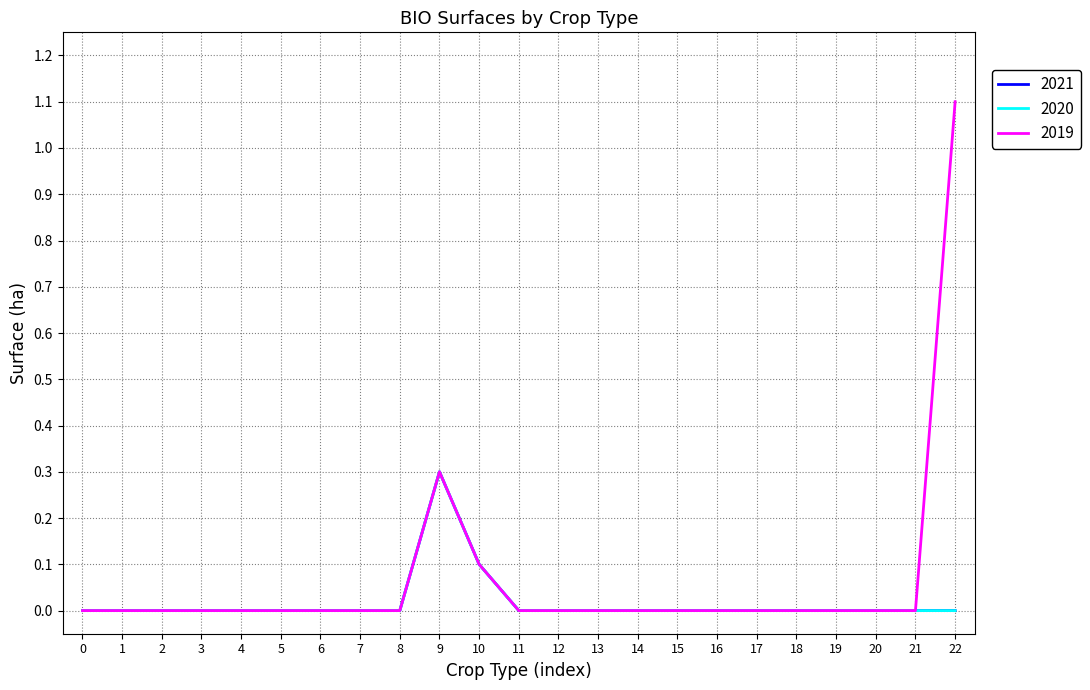

Does the chart display data point markers on the line(s)?

No